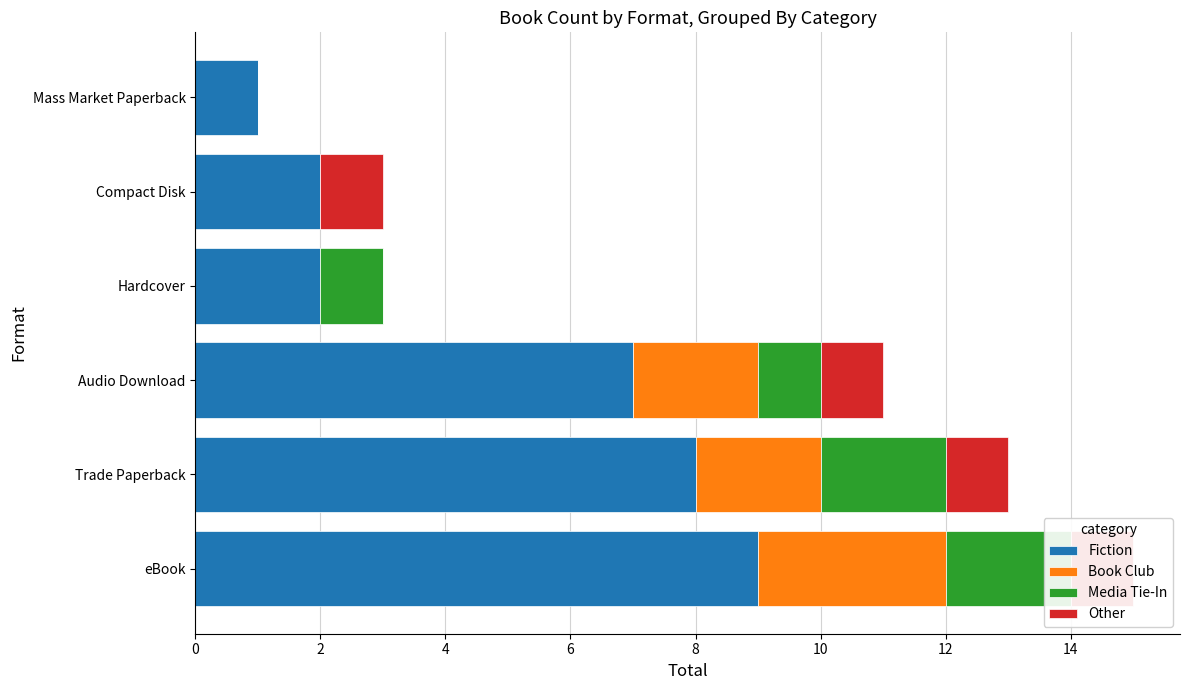

What is the sum of the Fiction values at 2 and 6?

10